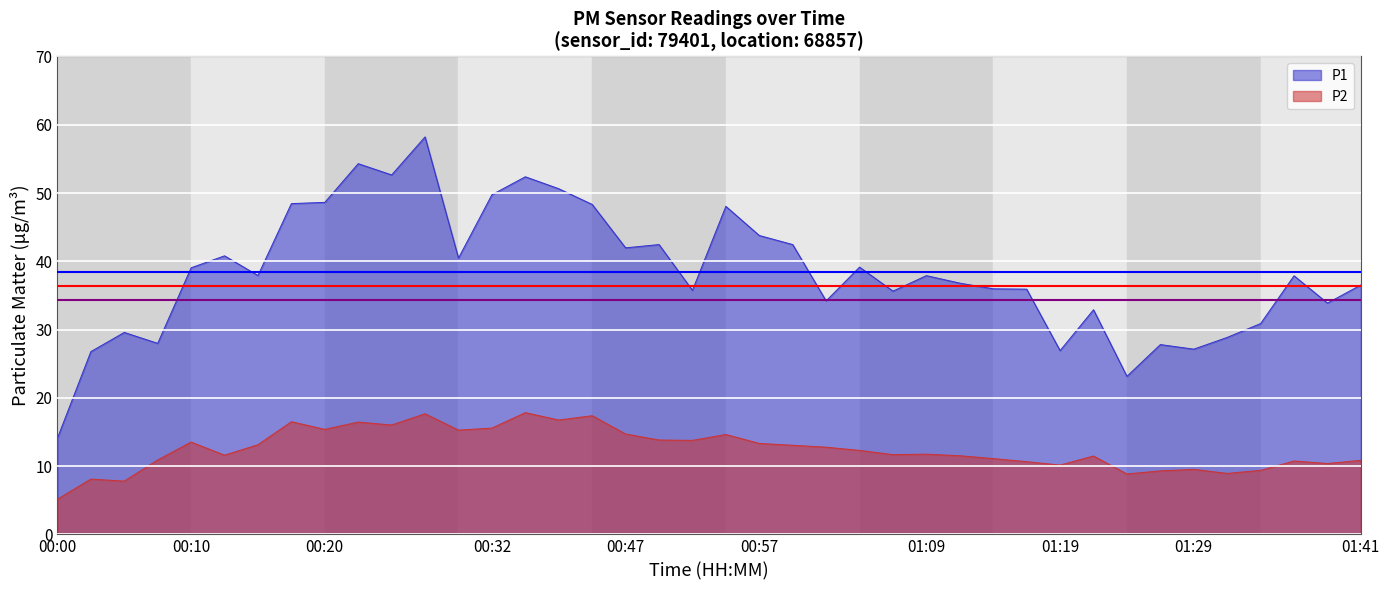

What is the difference between the second highest and minimum values in the P1 series?

40.2